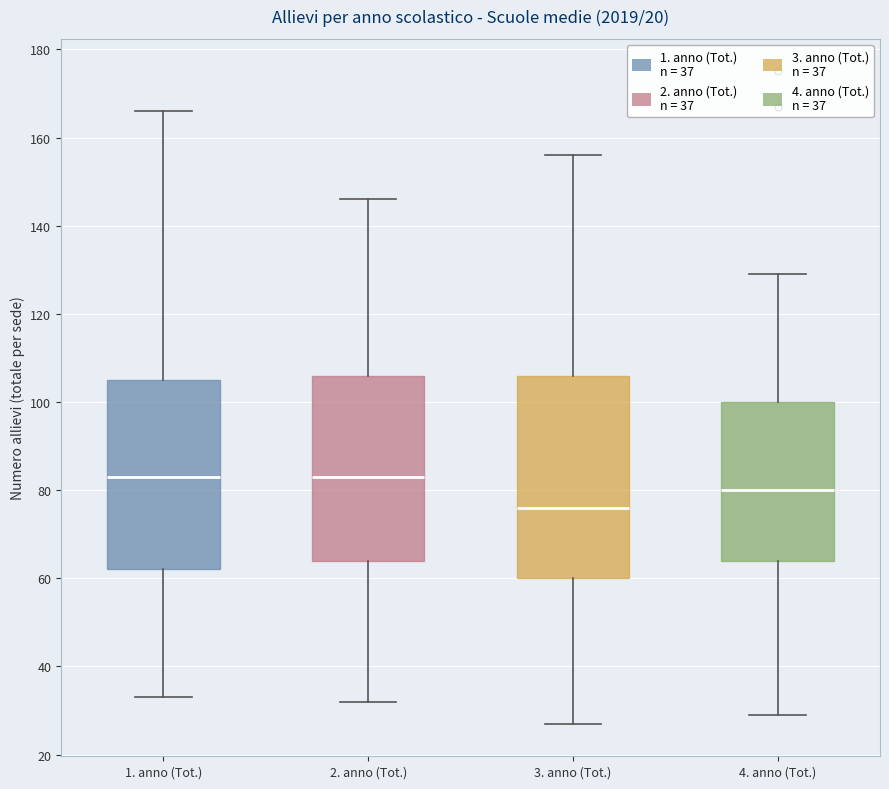

Reading left to right, read every box against the y-axis: the position of its median line, the range the box covers, and the ends of its whiskers. The values are not printed on the chart, so give them approximately, as read against the axis.

1. anno (Tot.): median 84, box 62 to 106, whiskers 34 to 166
2. anno (Tot.): median 84, box 64 to 106, whiskers 32 to 146
3. anno (Tot.): median 76, box 60 to 106, whiskers 28 to 156
4. anno (Tot.): median 80, box 64 to 100, whiskers 30 to 130